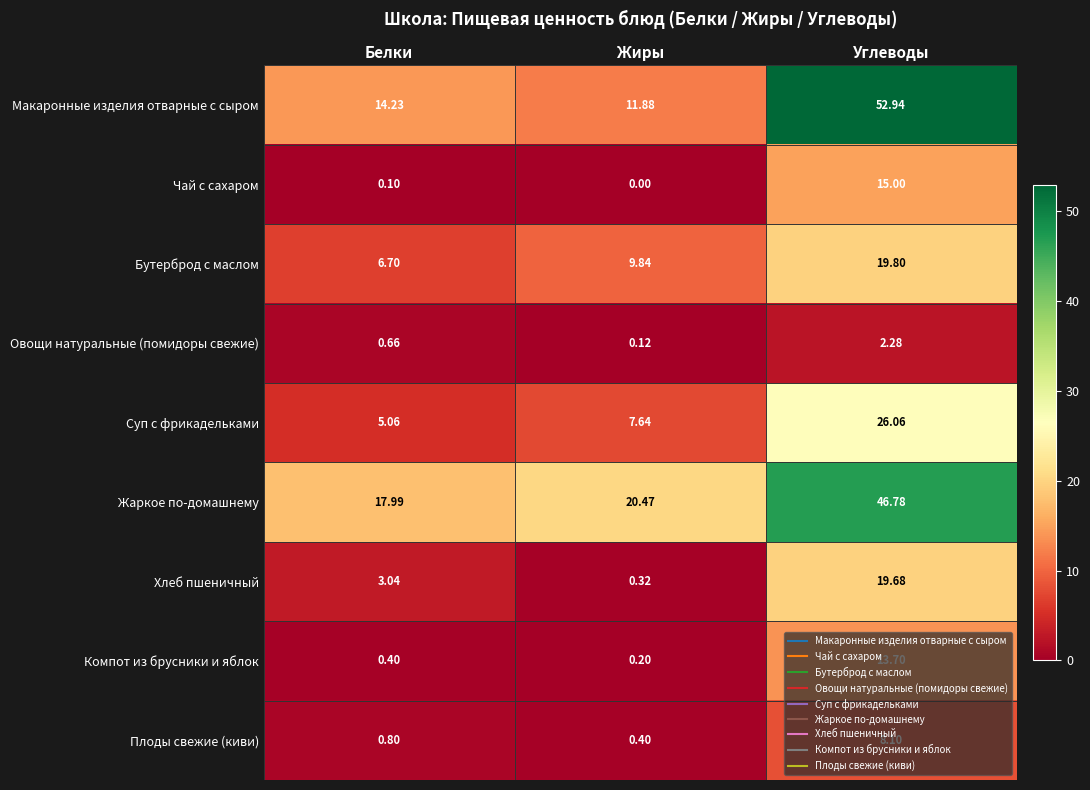

Where does the Жаркое по-домашнему series first go above 20?

Жиры